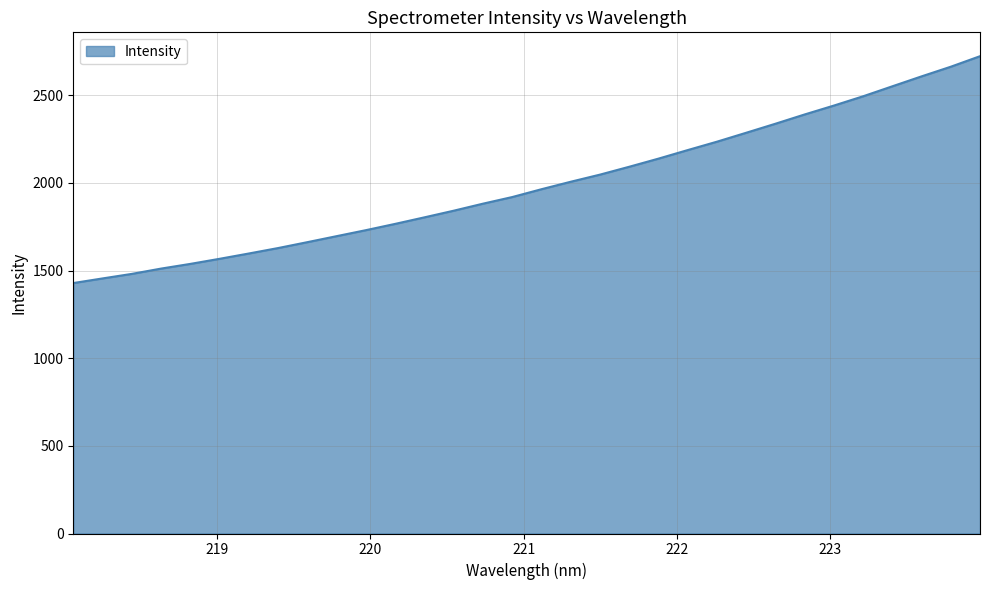

What is the greatest value displayed?

2723.5